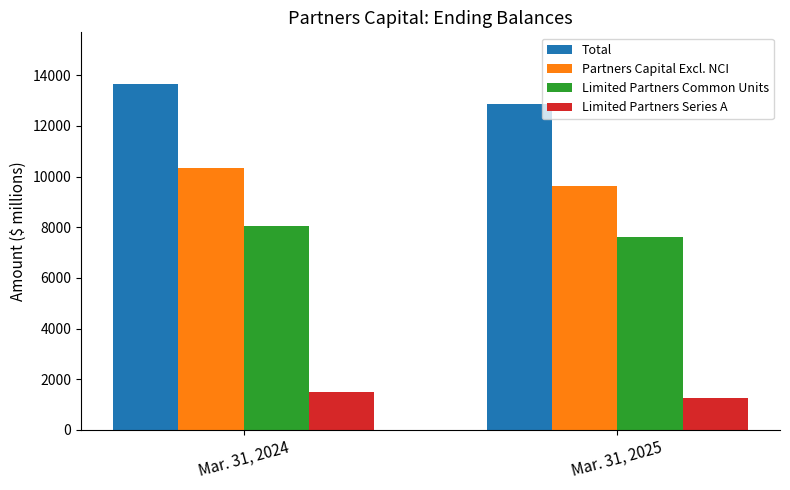

What is the value of the Limited Partners Series A bar at the 2nd from the left?

1245